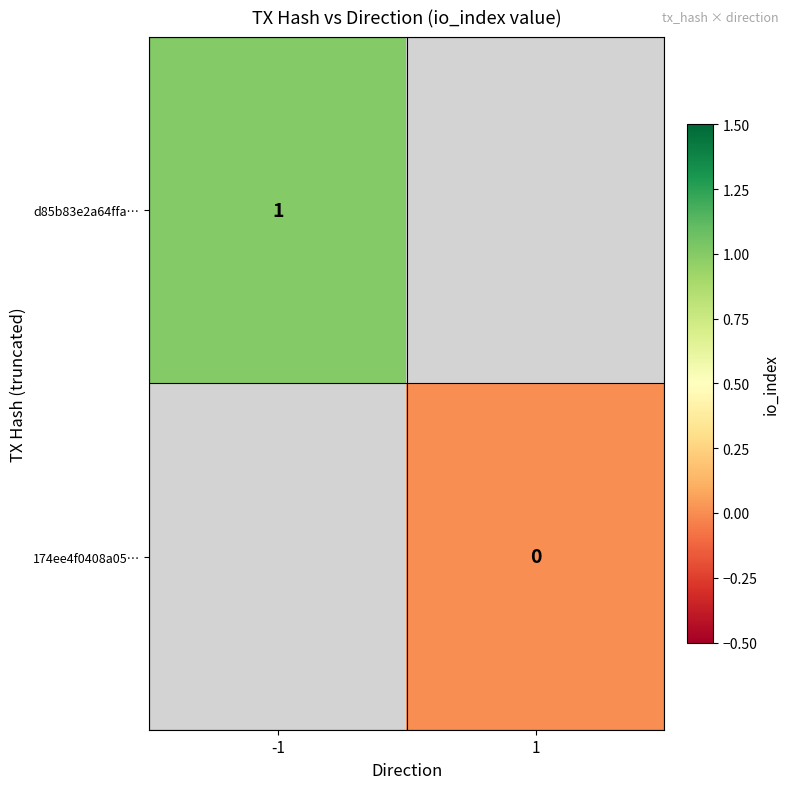

Is the value of d85b83e2a64ffa… at -1 greater than the value of 174ee4f0408a05… at 1?

Yes